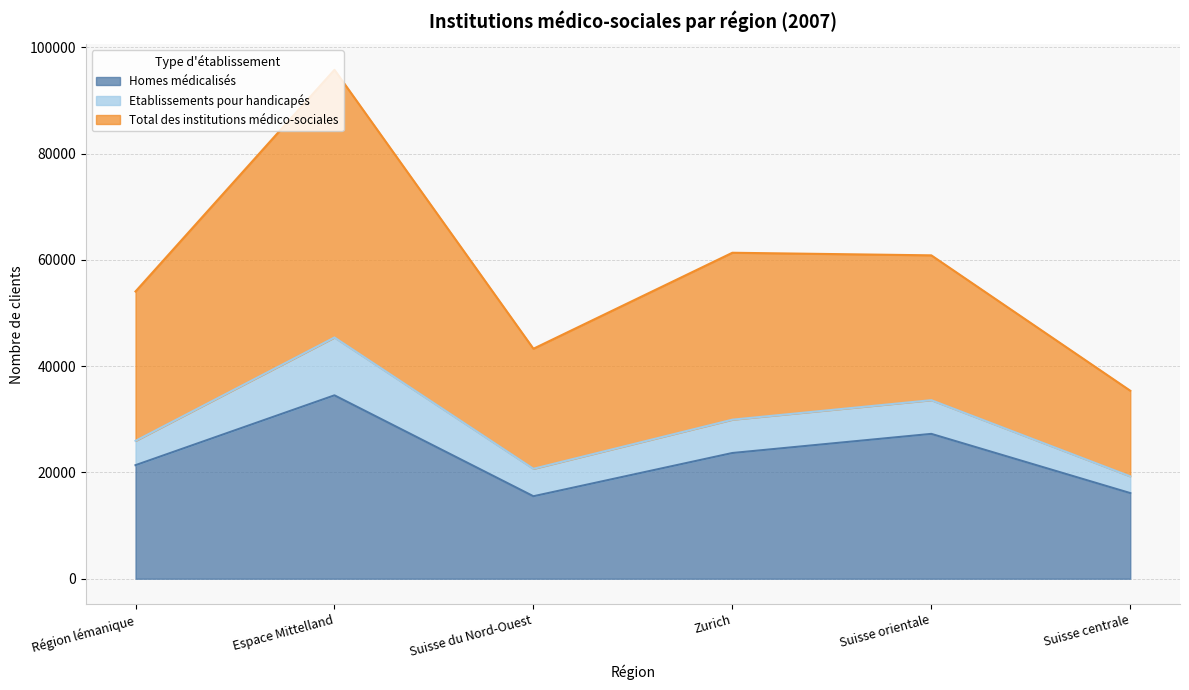

What is the approximate value of Homes médicalisés at Espace Mittelland?

34510